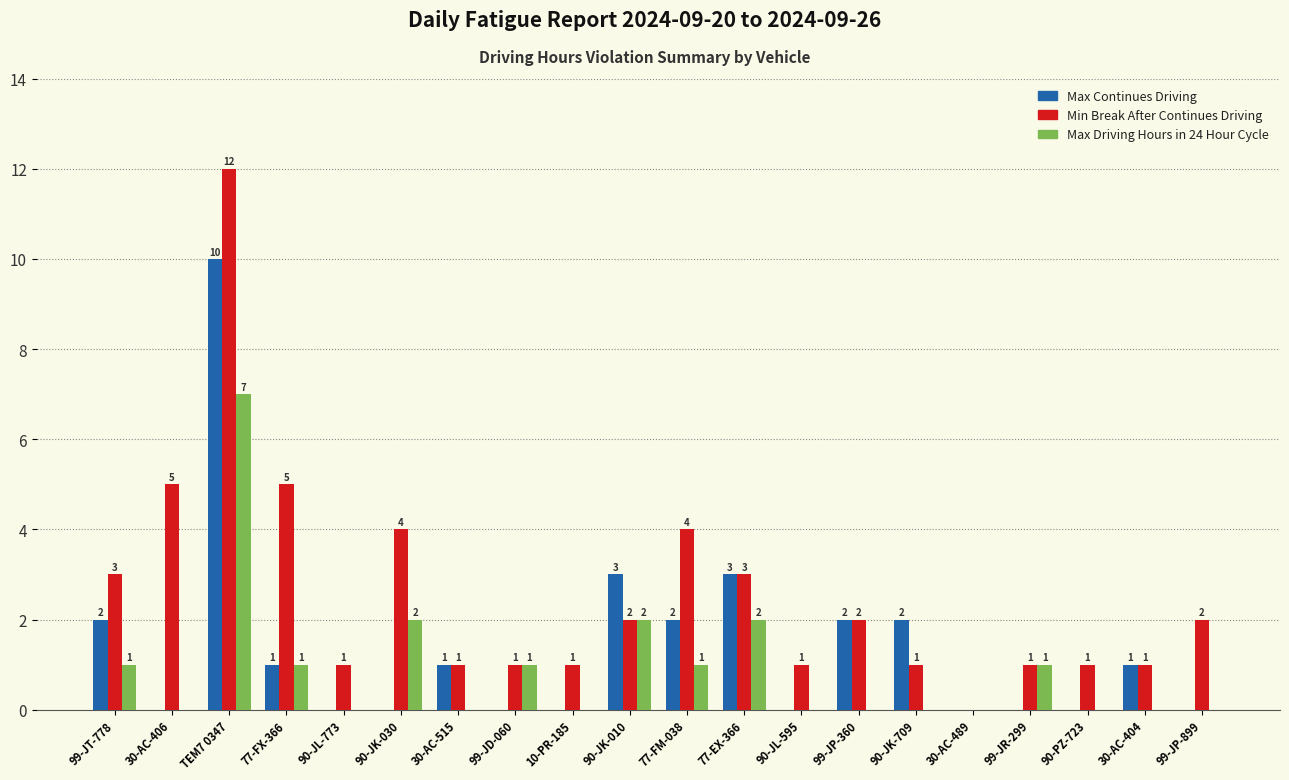

What is the sum of all Max Continues Driving values?

27